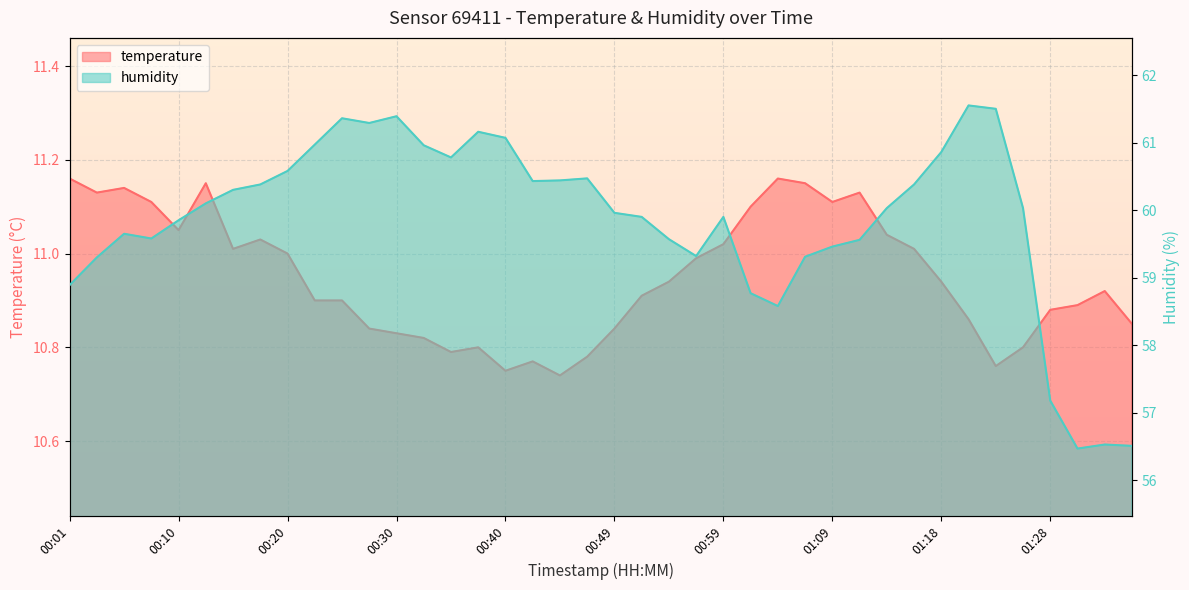

What is the sum of the temperature values at 01:26 and 00:03?

21.9